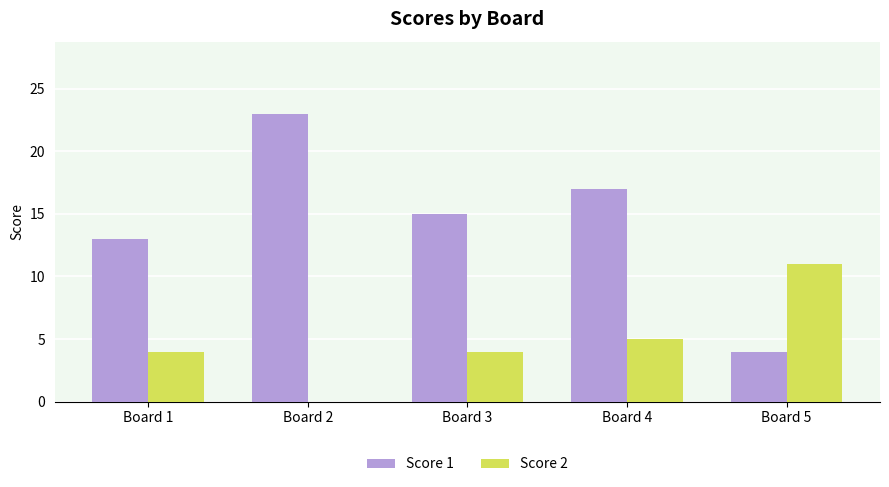

Is it true that Score 2 equals 3 at Board 4?

False